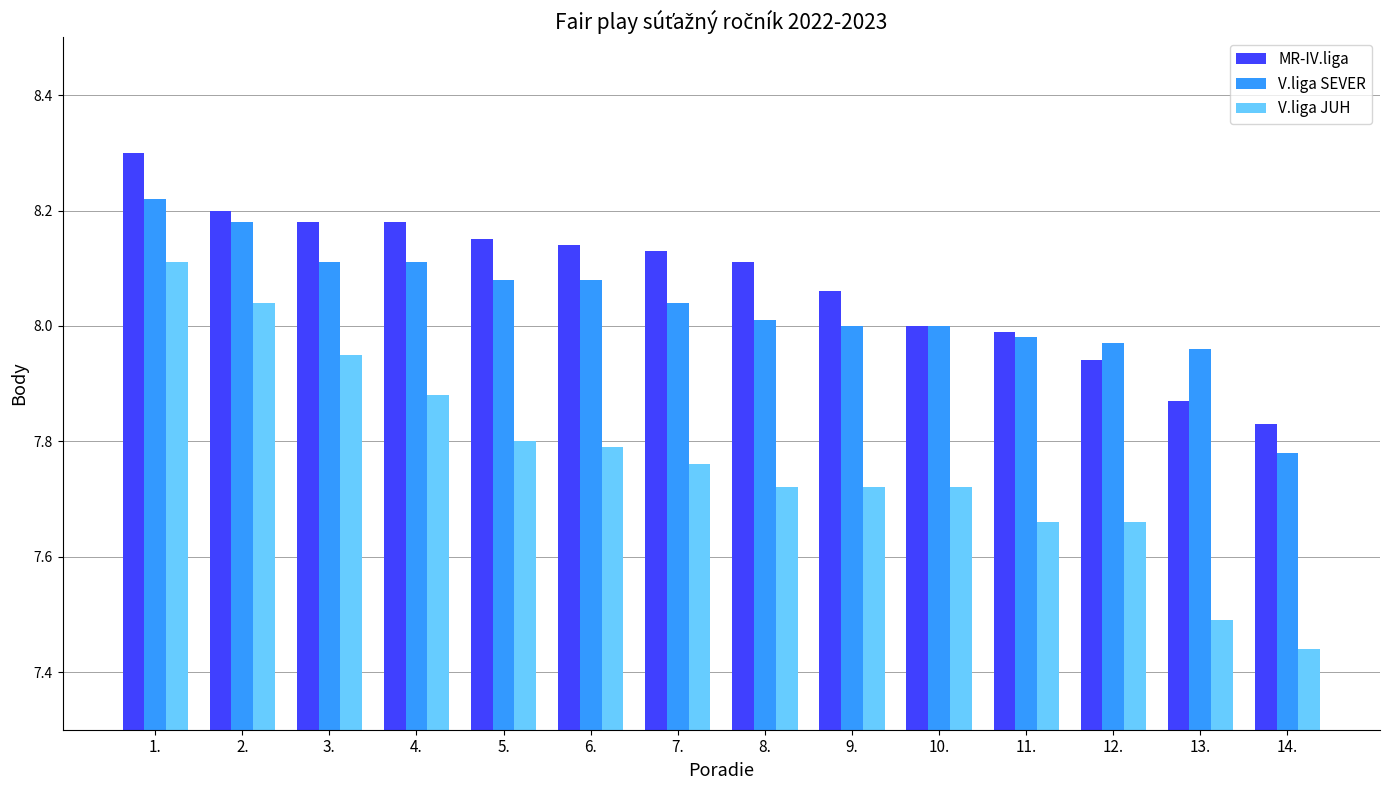

How many distinct data groups are displayed?

3